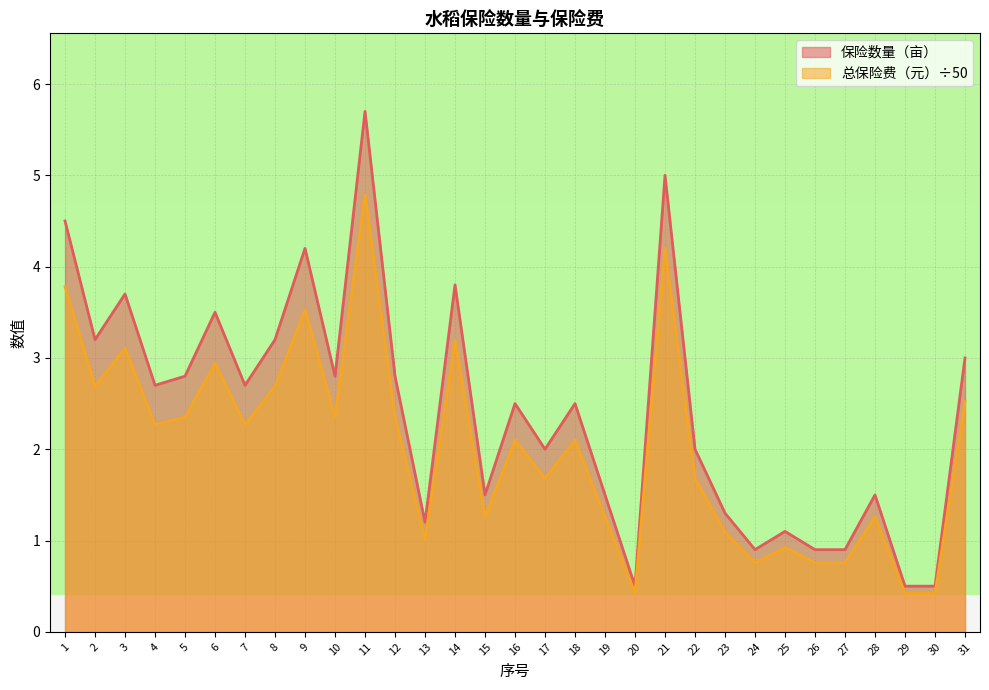

How many lines are shown in the chart?

2